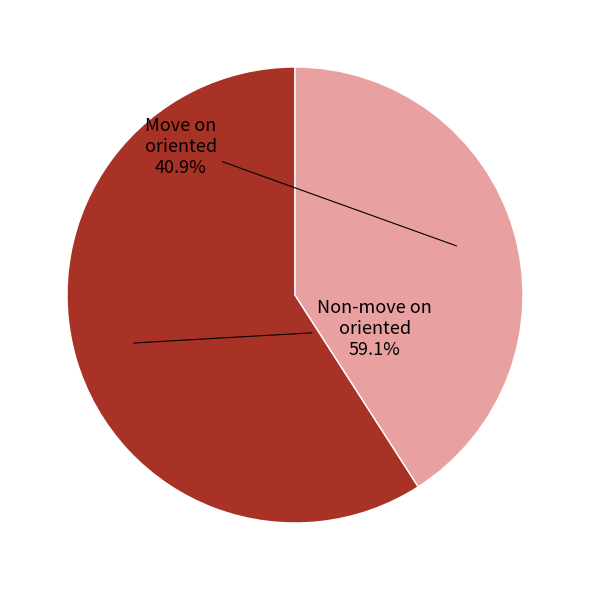

Does any single category account for the majority?

Yes